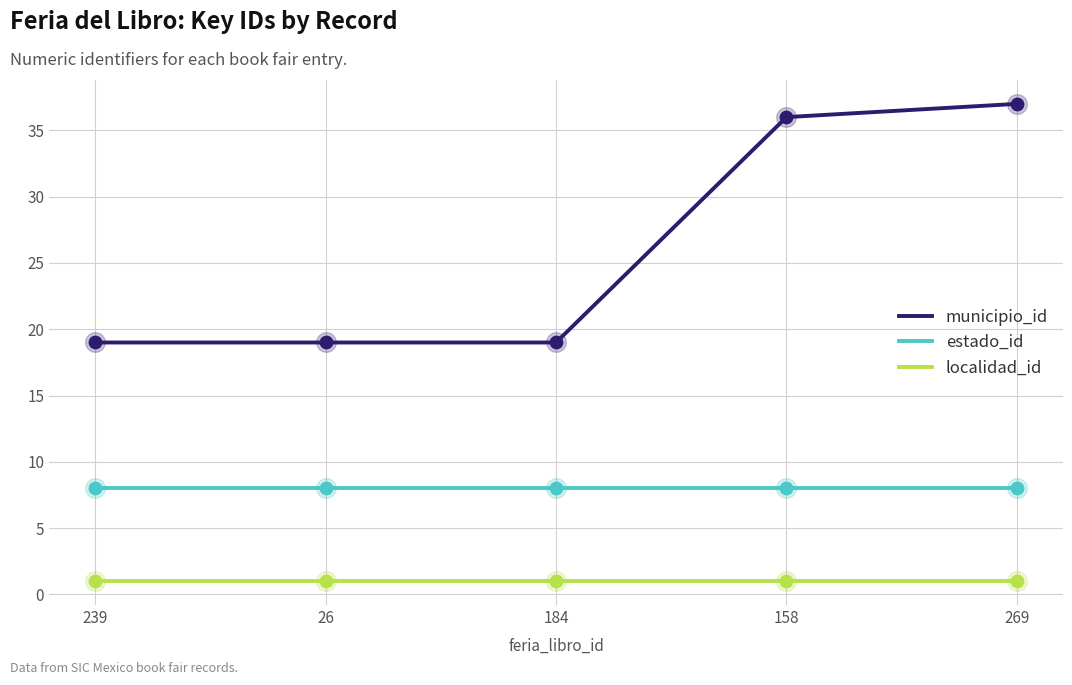

Which series has the widest spread of values?

municipio_id